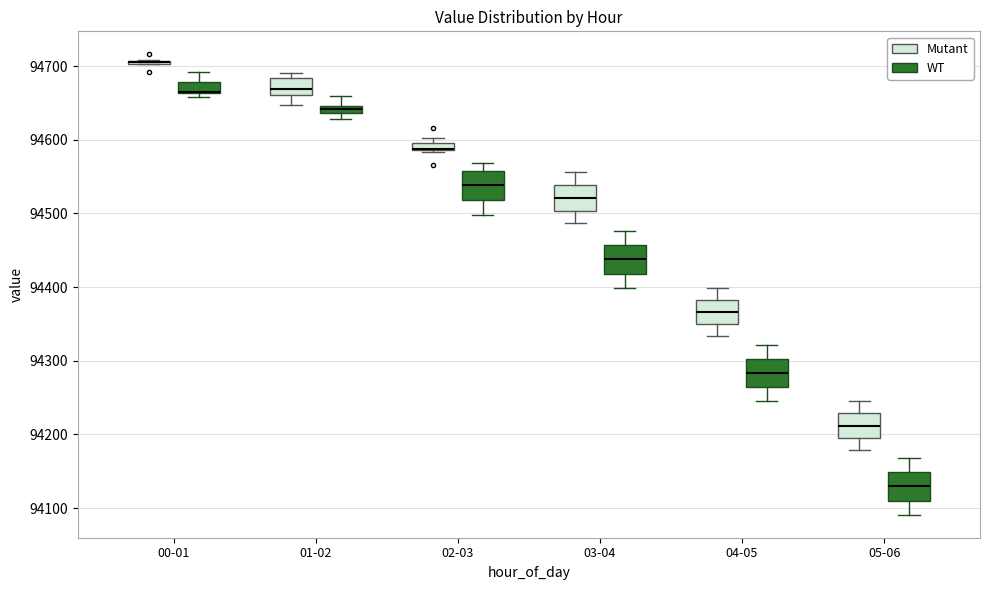

Where does the lower whisker of the box for 04-05 (Mutant) end on the y-axis? The values are not printed on the chart, so give them approximately, as read against the axis.

94330